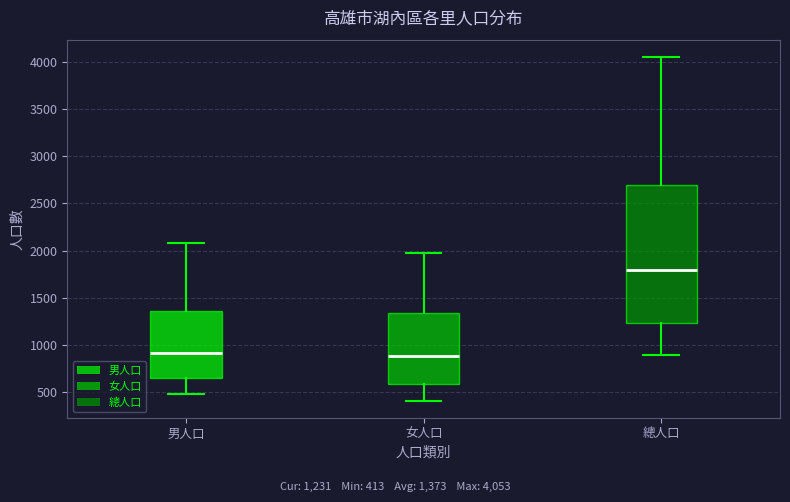

Reading left to right, transcribe this box plot: for each box, give where its median line is, the range the box spans, and where its two whiskers end, as read against the y-axis. The values are not printed on the chart, so give them approximately, as read against the axis.

男人口: median 900, box 650 to 1350, whiskers 500 to 2100
女人口: median 900, box 600 to 1350, whiskers 400 to 2000
總人口: median 1800, box 1250 to 2700, whiskers 900 to 4050